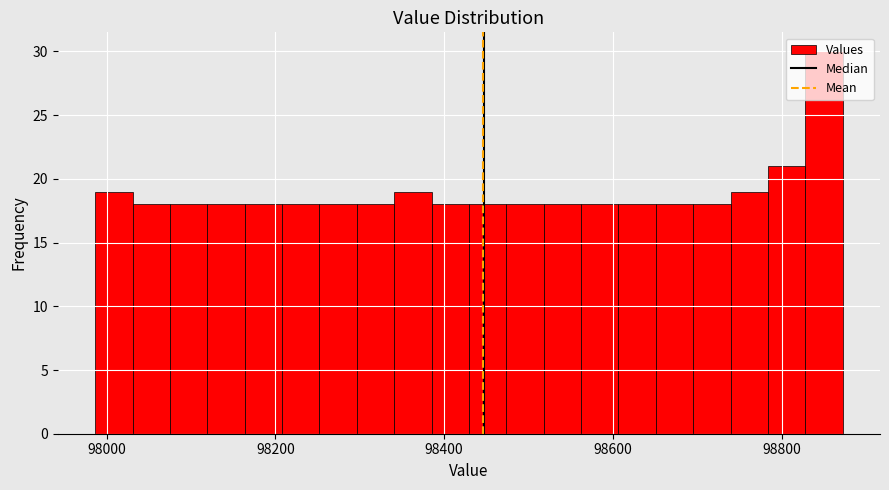

Around what value on the x-axis is the tallest bar? Give the approximate position of its centre, as read against the axis.

98860